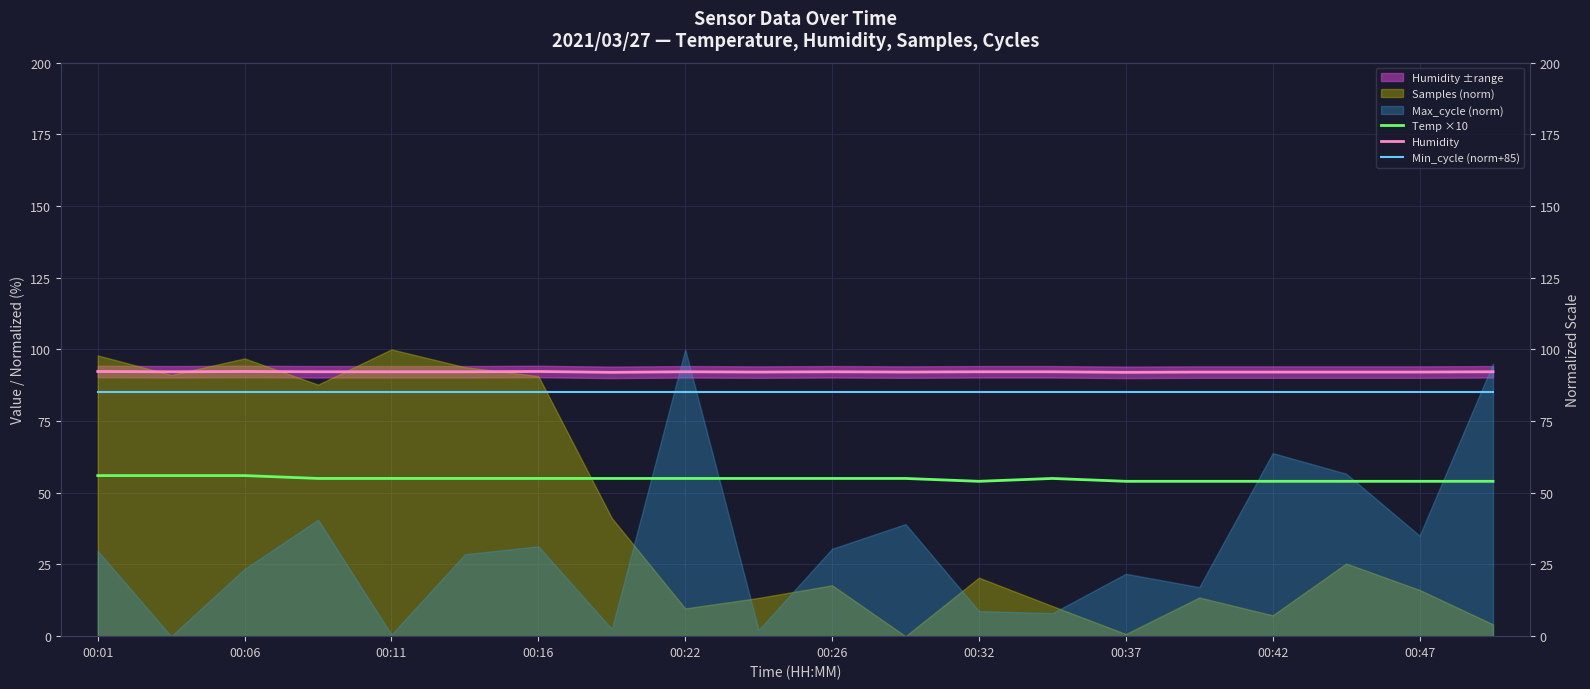

Read the Humidity value at 15.

92.1